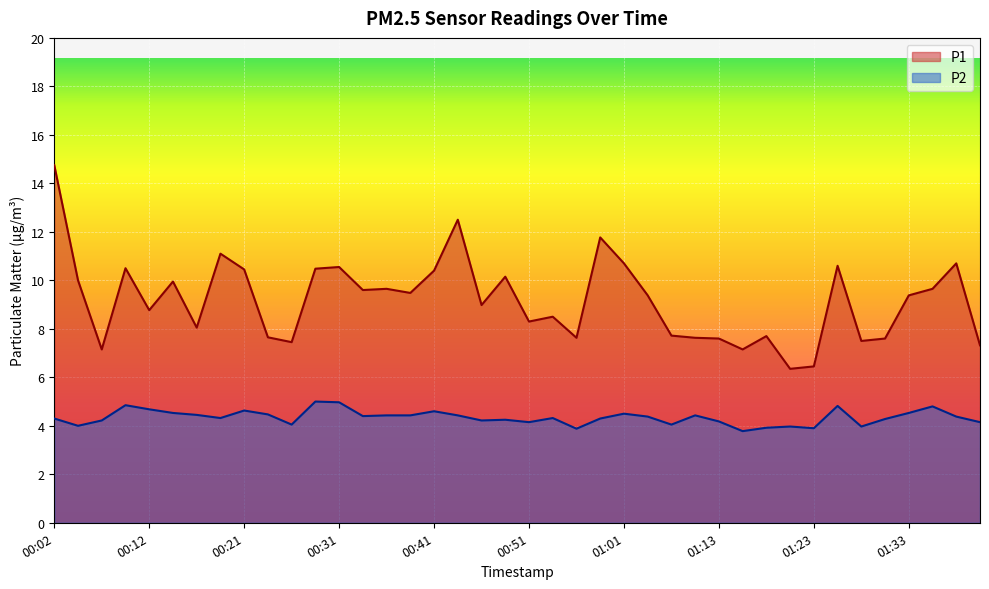

What is the spread (max minus min) of values at 01:38?

6.3